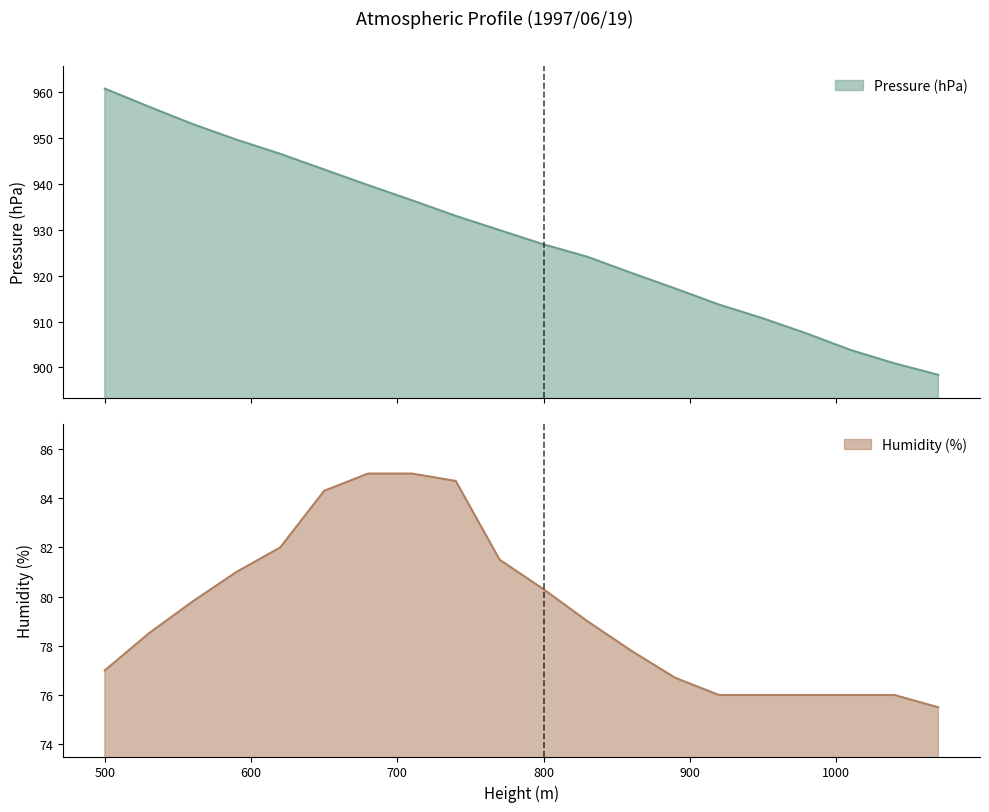

Rank the series by their maximum value, from lowest to highest.

Humidity (%), Pressure (hPa)